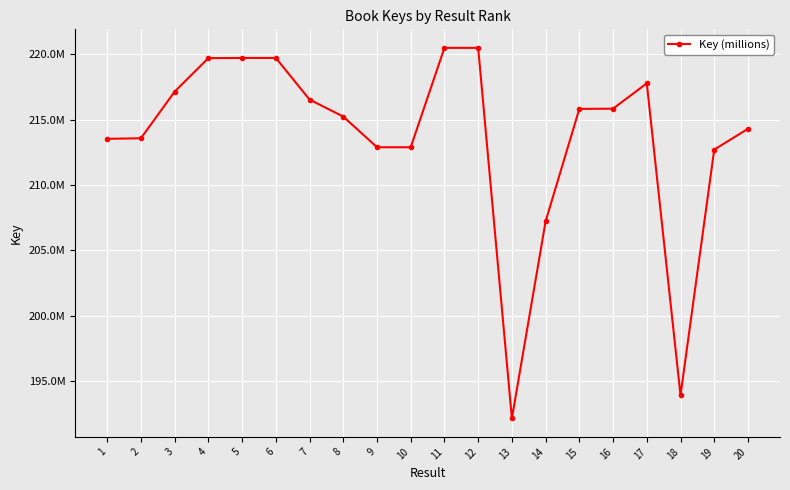

How many distinct data groups are displayed?

1